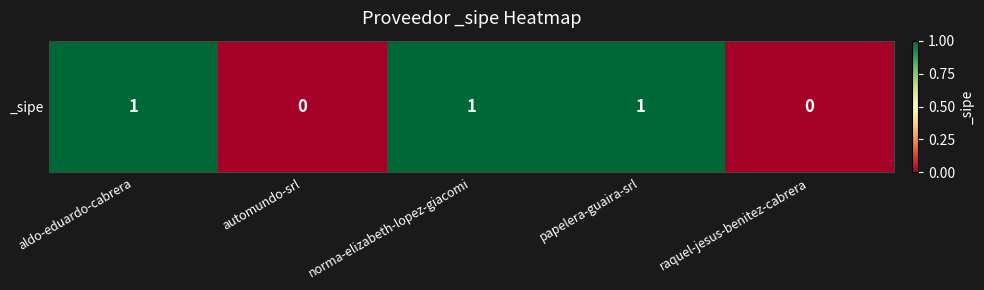

At which label is the value closest to 0?

automundo-srl